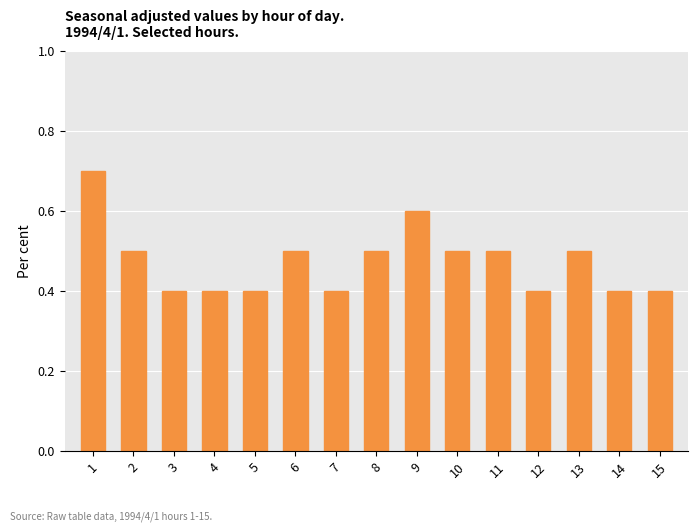

What is the approximate value at 11?

0.5